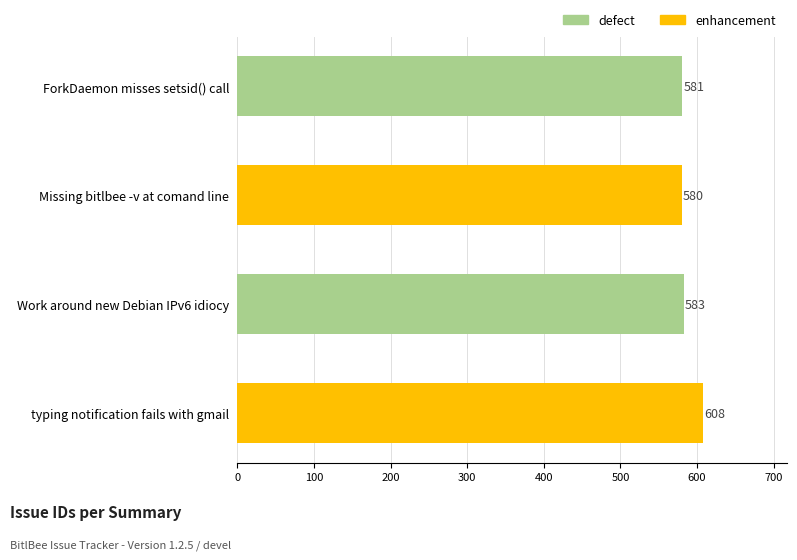

Where is the data nearest to the value 594?

Work around new Debian IPv6 idiocy